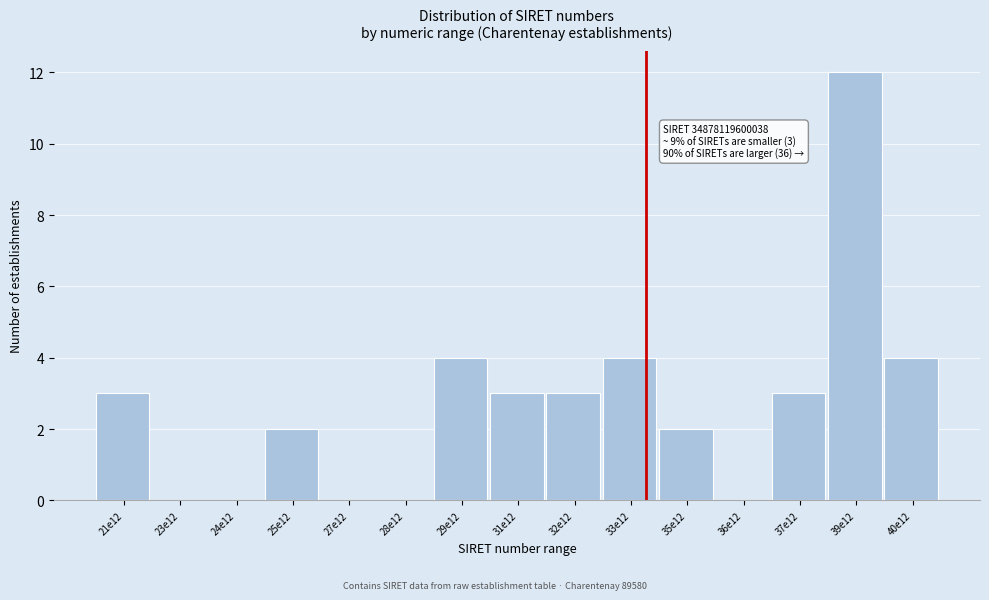

Reading left to right, transcribe all the data shown in this chart.

21e12=3	23e12=0	24e12=0	25e12=2	27e12=0	28e12=0	29e12=4	31e12=3	32e12=3	33e12=4	35e12=2	36e12=0	37e12=3	39e12=12	40e12=4